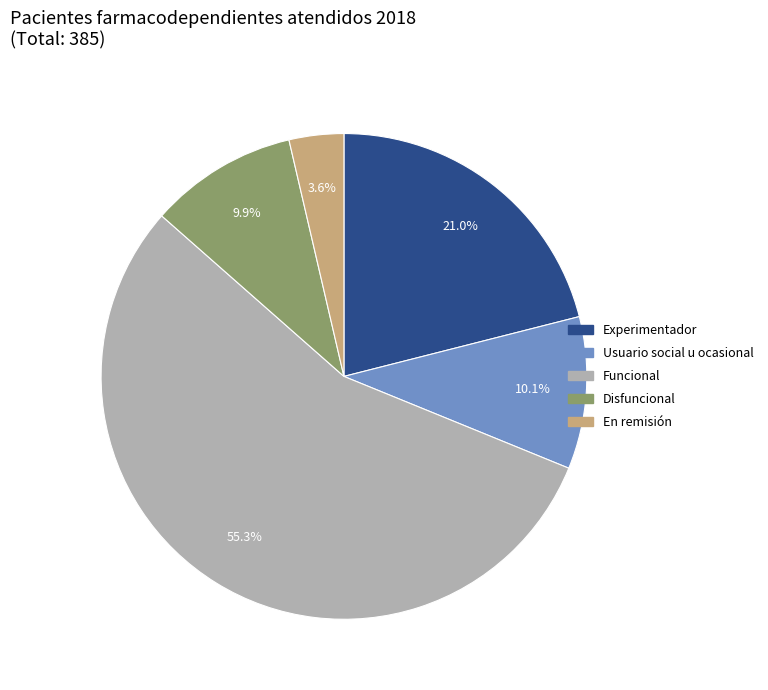

Combined, do Experimentador and Funcional account for over 50%?

Yes